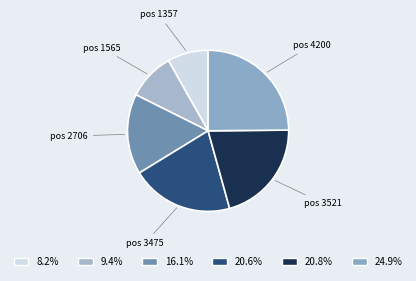

Which category has the smallest portion of the pie?

pos 1357